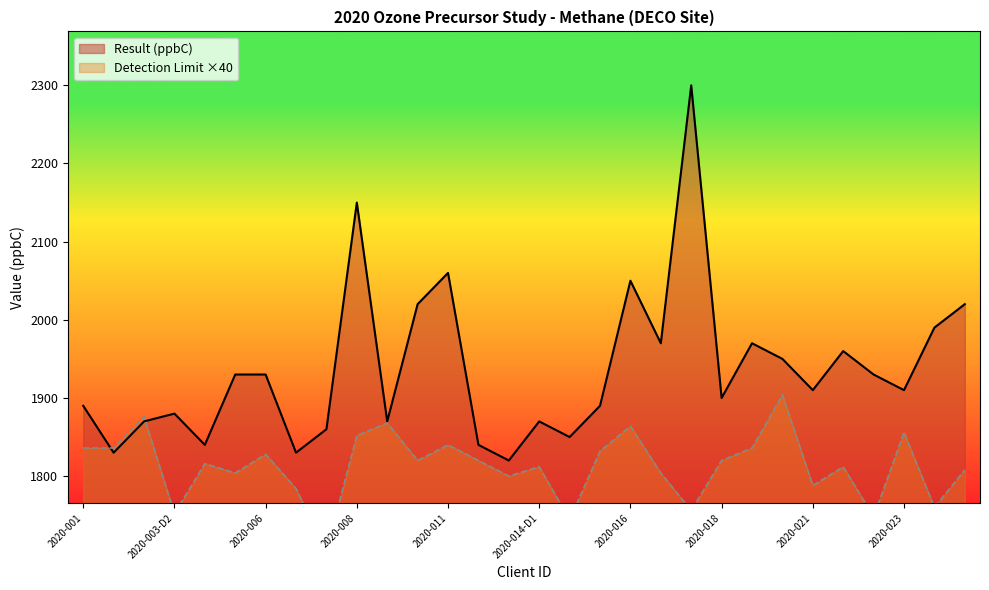

What is the minimum value for Result?

1820